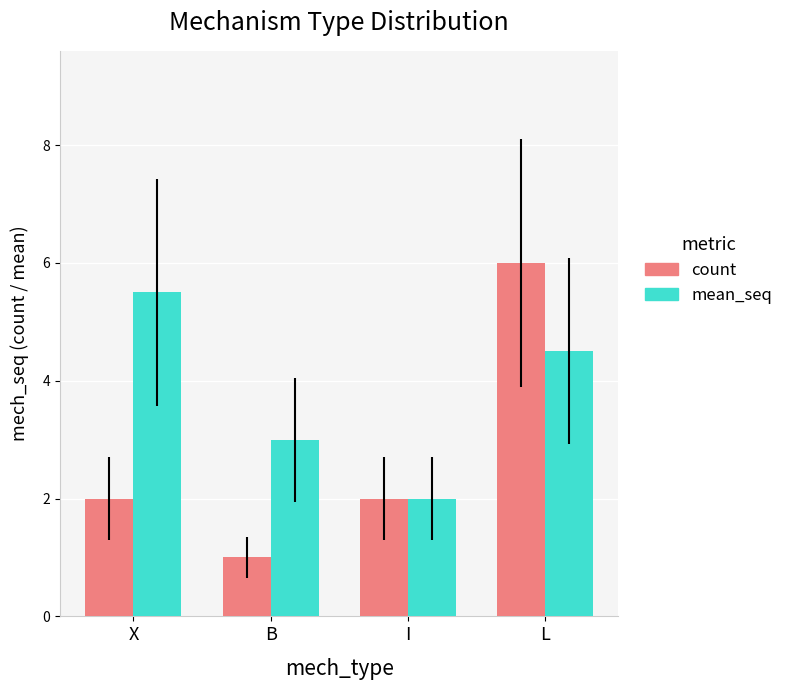

What is the label of the 2nd bar from the right?

I